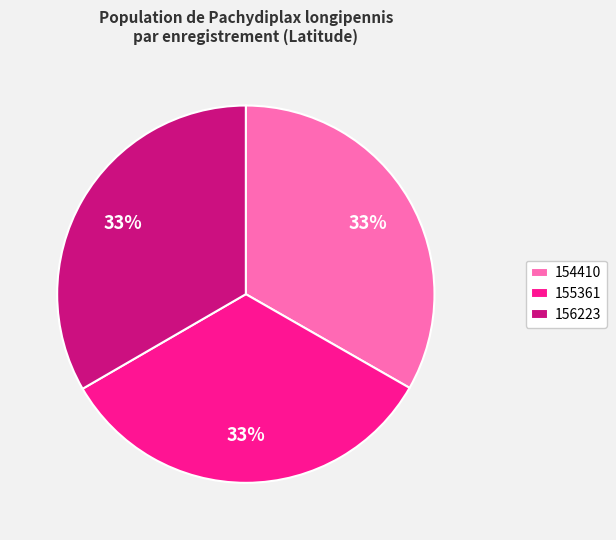

To the nearest percent, what is the average slice percentage?

33%